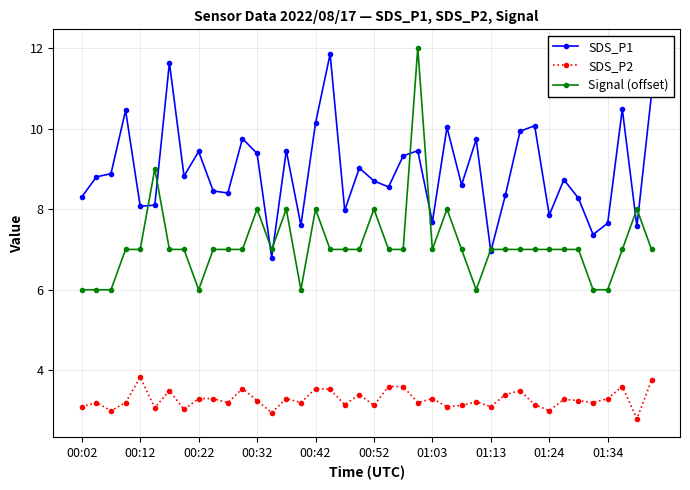

At how many categories does at least one series exceed 5?

40